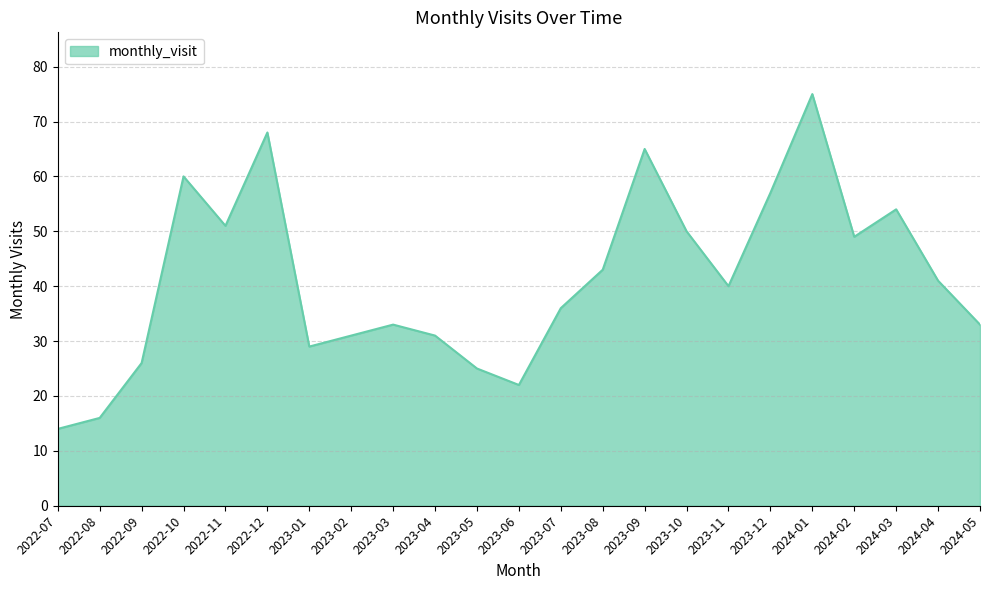

Where is the data nearest to the value 44?

2023-08